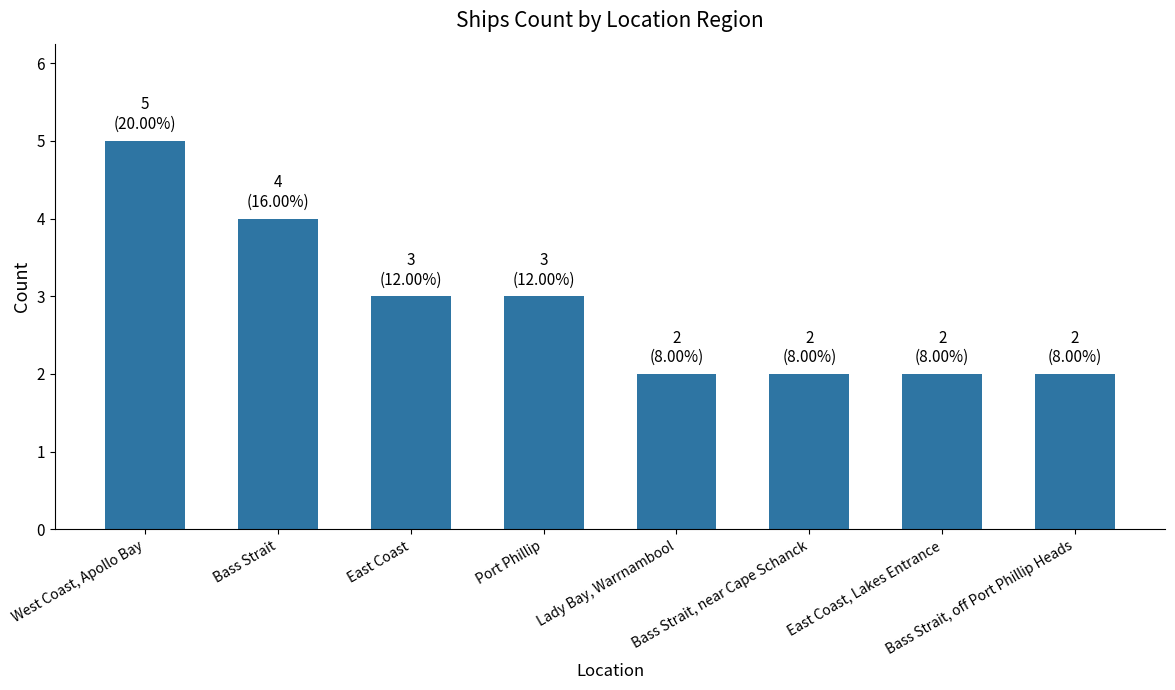

What is the greatest value displayed?

5